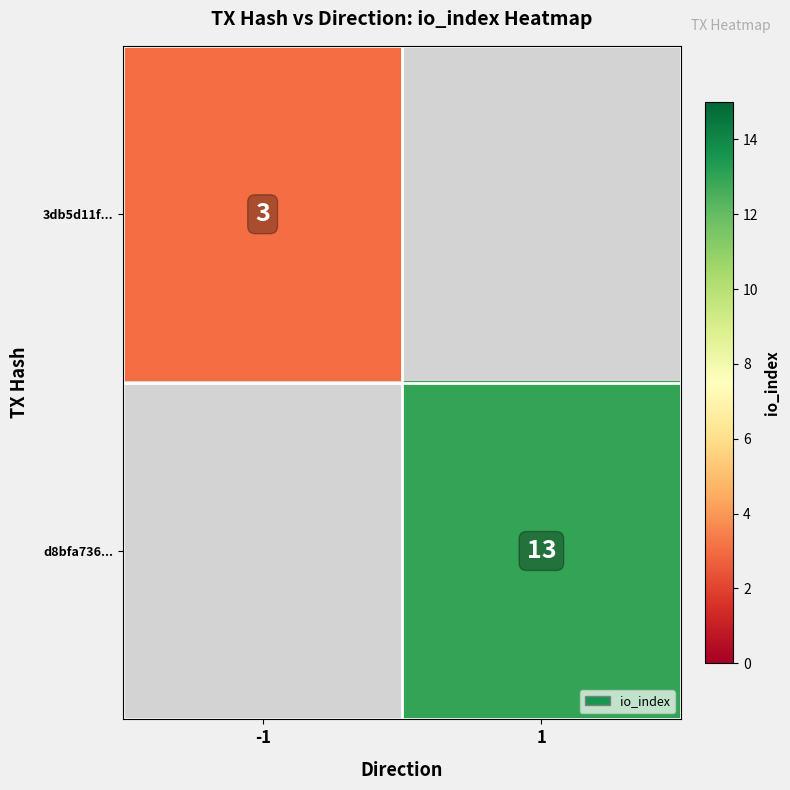

True or false: d8bfa736... has a value of 13 at 1.

True